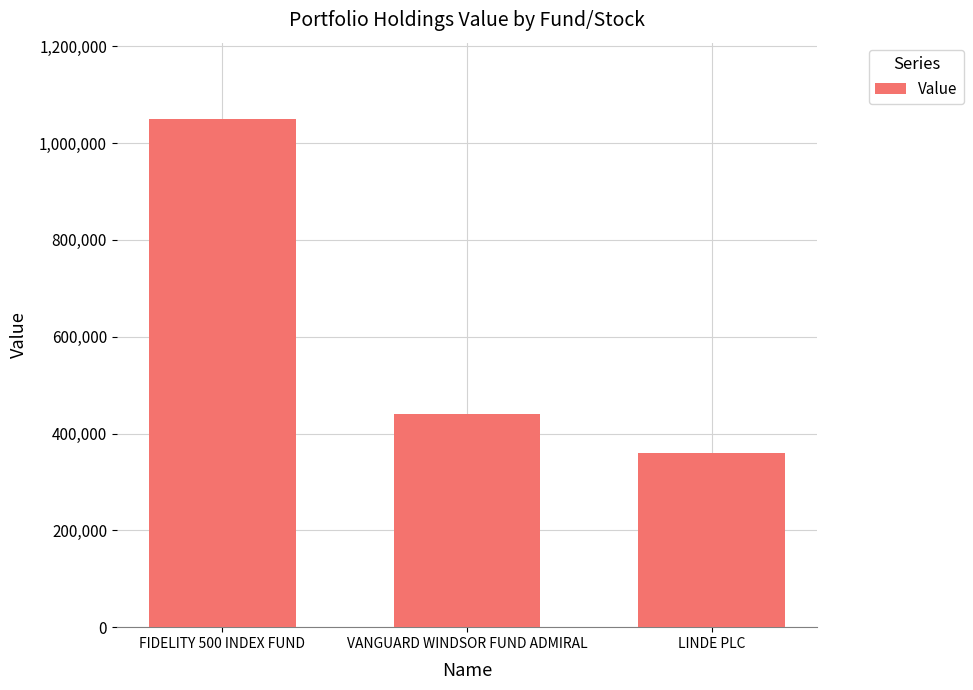

Rank the categories by value from highest to lowest.

FIDELITY 500 INDEX FUND, VANGUARD WINDSOR FUND ADMIRAL, LINDE PLC